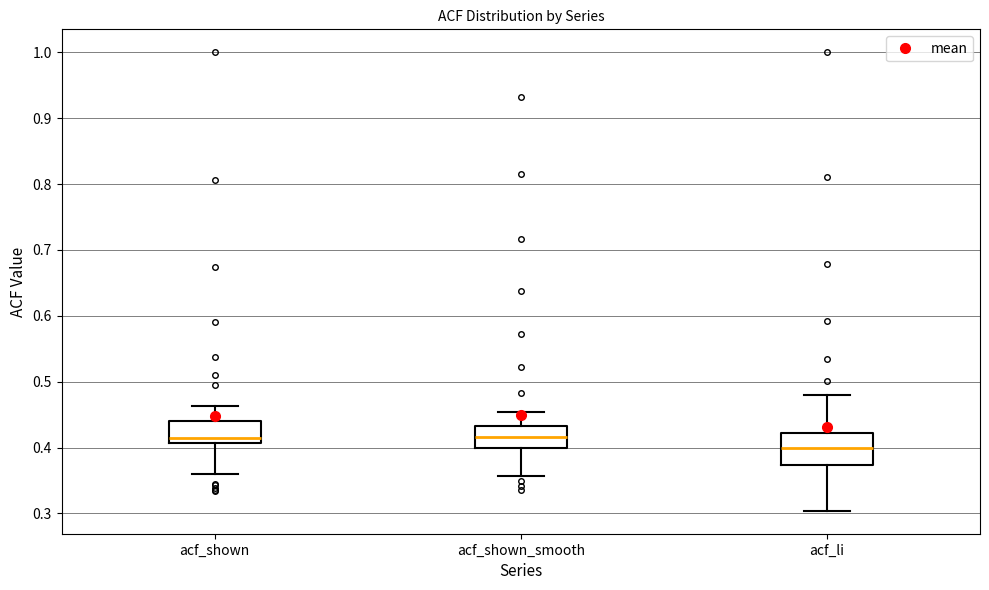

Reading left to right, transcribe this box plot: for each box, give where its median line is, the range the box spans, and where its two whiskers end, as read against the y-axis. The values are not printed on the chart, so give them approximately, as read against the axis.

acf_shown: median 0.41 (just above the box's lower edge), box 0.41 to 0.44, whiskers 0.36 to 0.46
acf_shown_smooth: median 0.42, box 0.40 to 0.43, whiskers 0.36 to 0.45
acf_li: median 0.40, box 0.37 to 0.42, whiskers 0.30 to 0.48